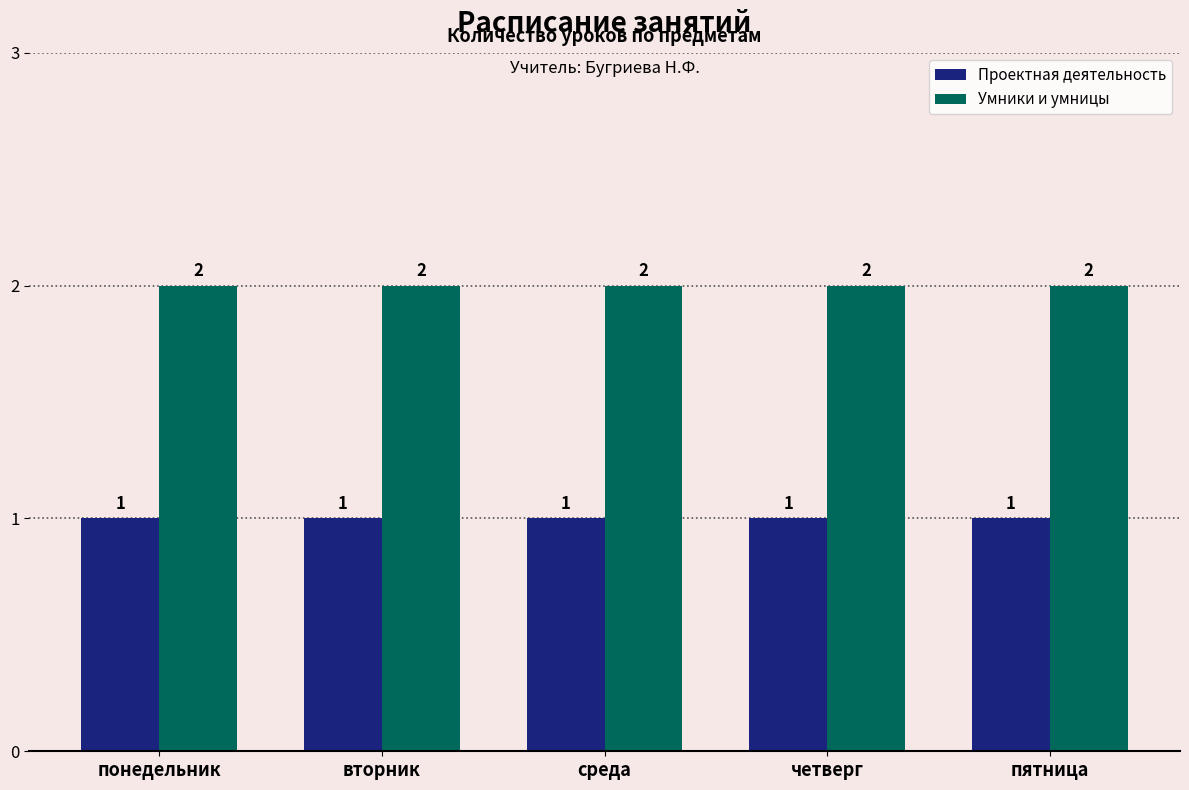

What is the value of the Проектная деятельность bar at the 3rd from the left?

1